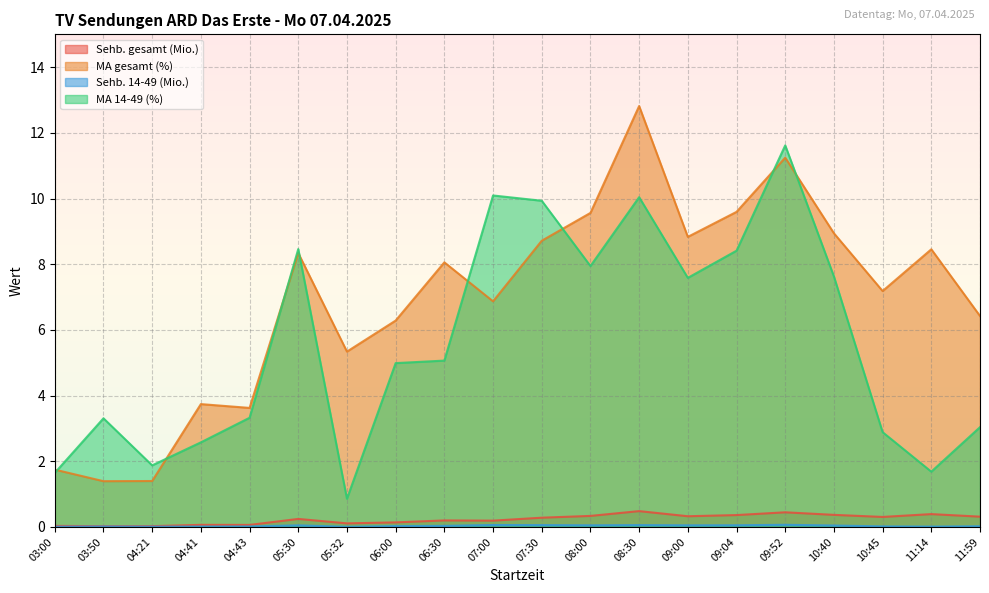

Which series has the largest total across all categories?

MA gesamt (%)